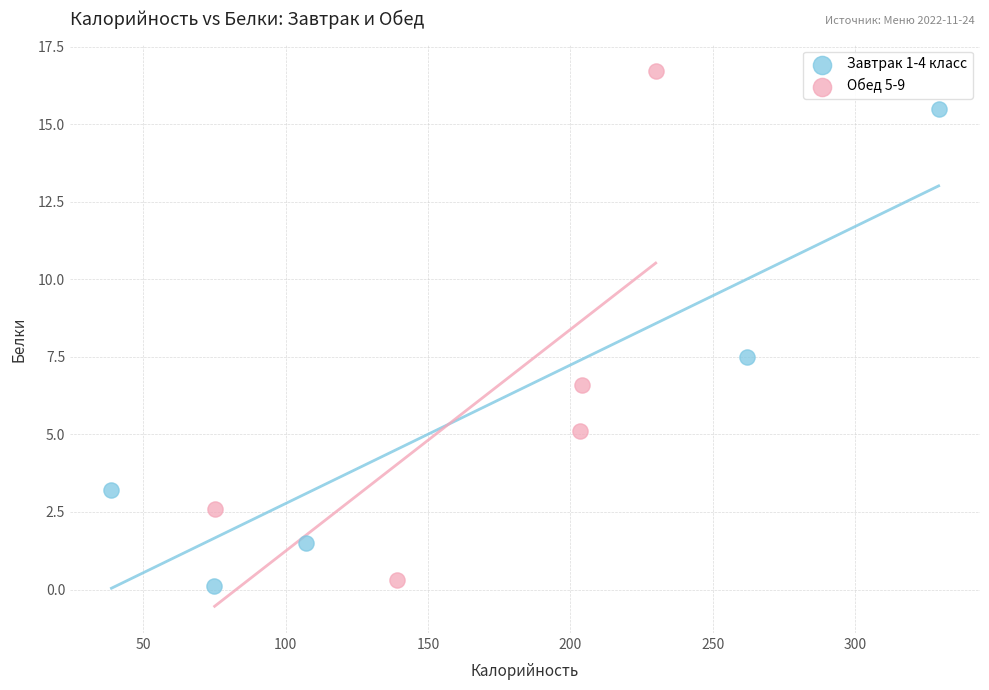

Which series contains the highest Y value?

Обед 5-9